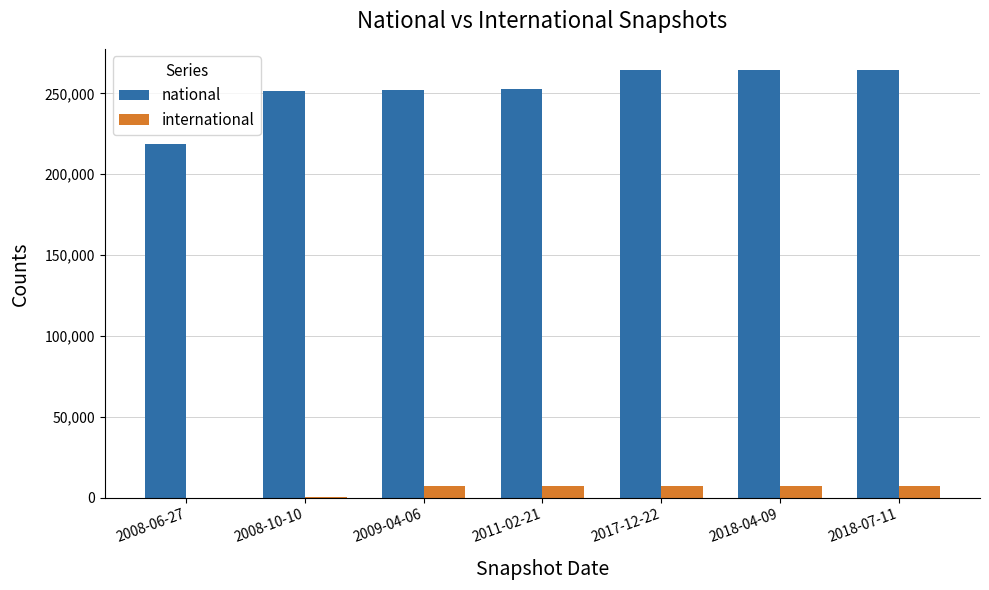

True or false: national has a value of 264338 at 2018-07-11.

True